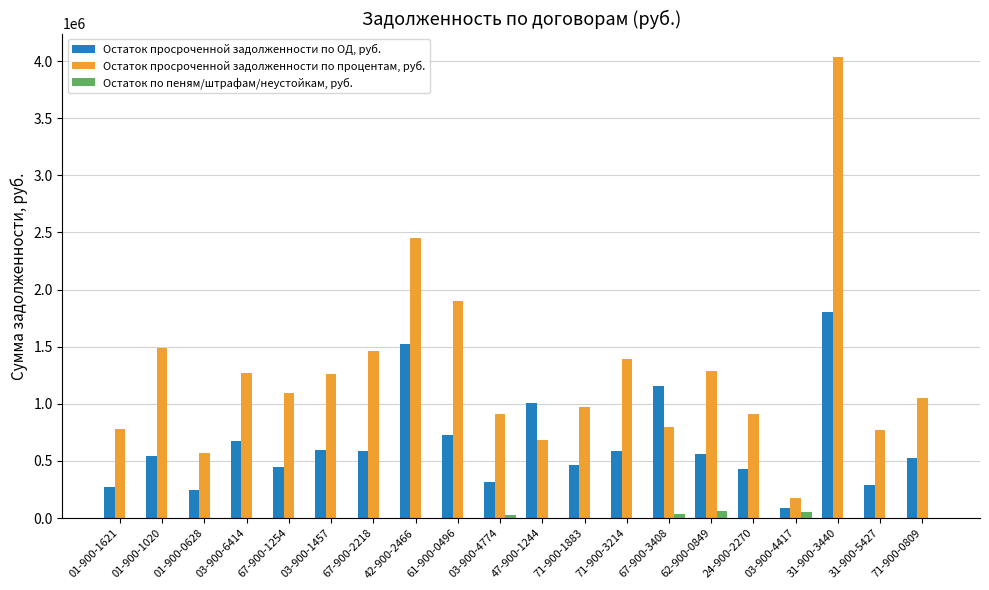

What is the sum of the Остаток просроченной задолженности по процентам, руб. values at 03-900-6414 and 67-900-1254?

2368308.7